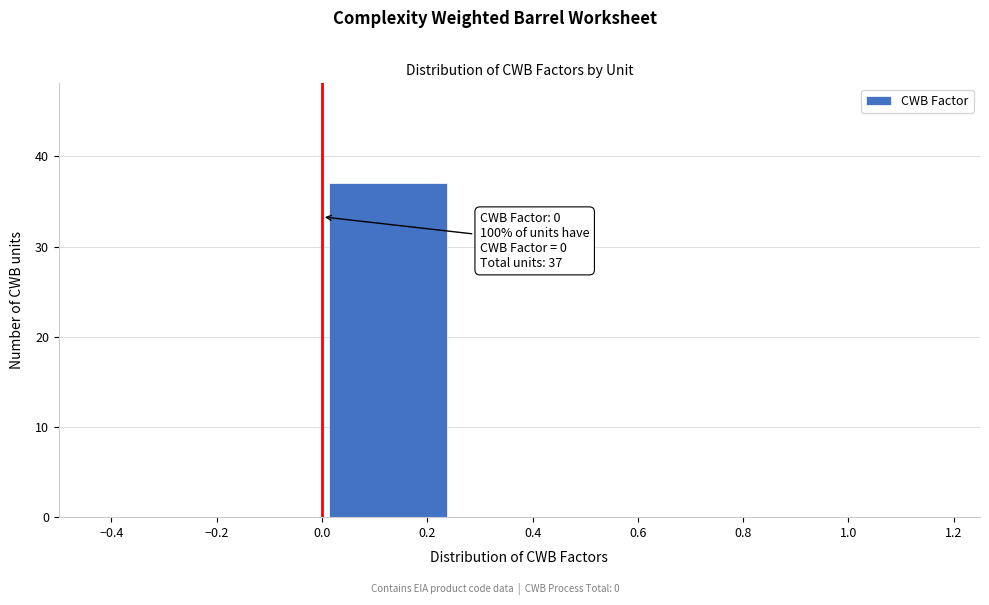

Over which range of the x-axis is the bar tallest?

0.00 to 0.25